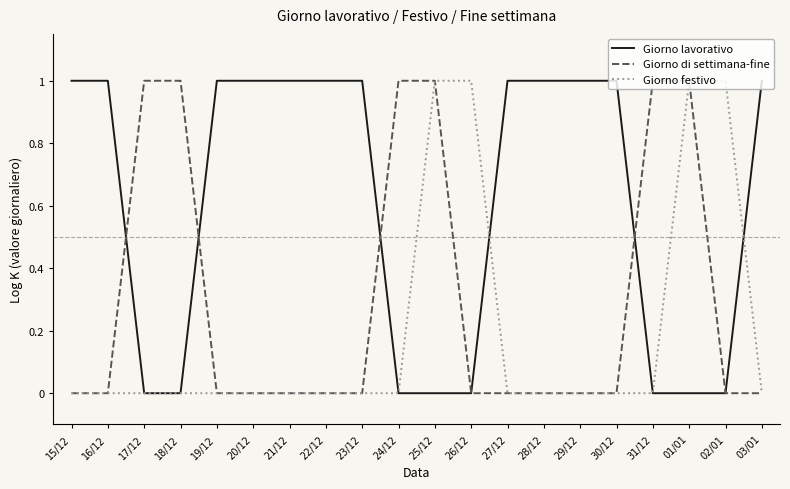

What is the total value across all series at 24/12?

1